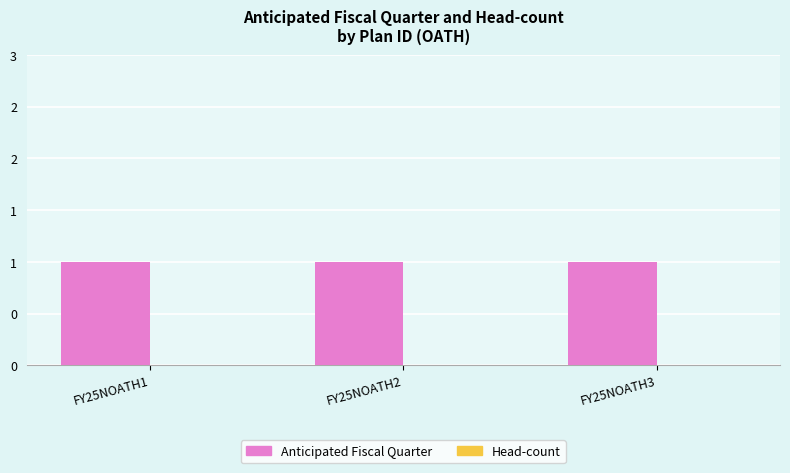

Between FY25NOATH1 and FY25NOATH3, which is larger?

FY25NOATH1